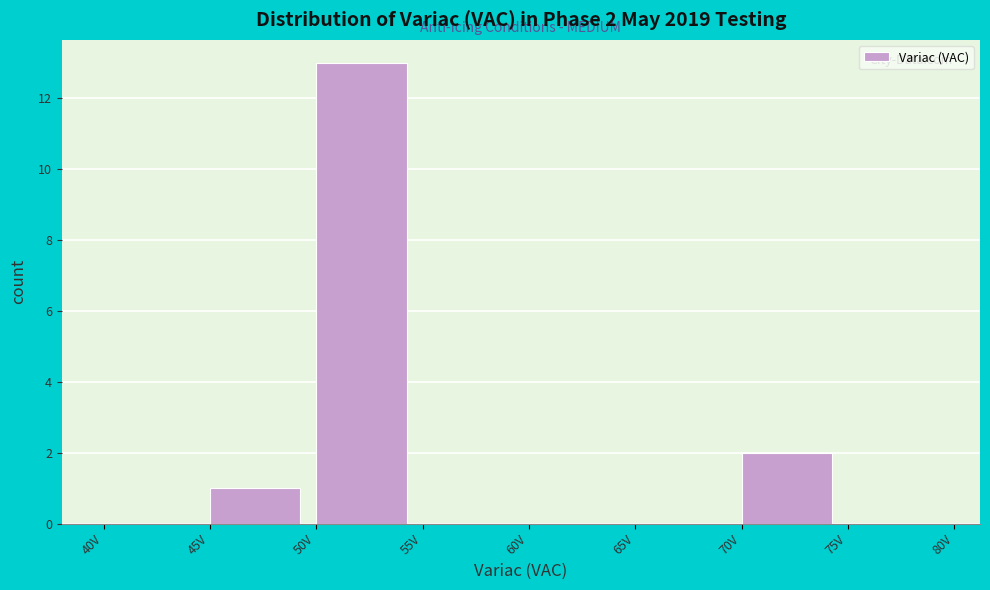

Over which range of the x-axis is the bar tallest?

50 to 55